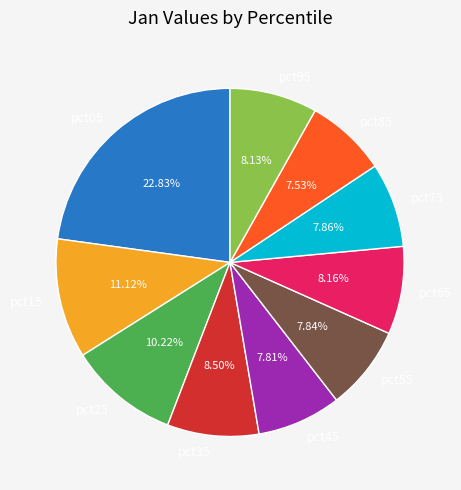

How many slices are in this pie chart?

10